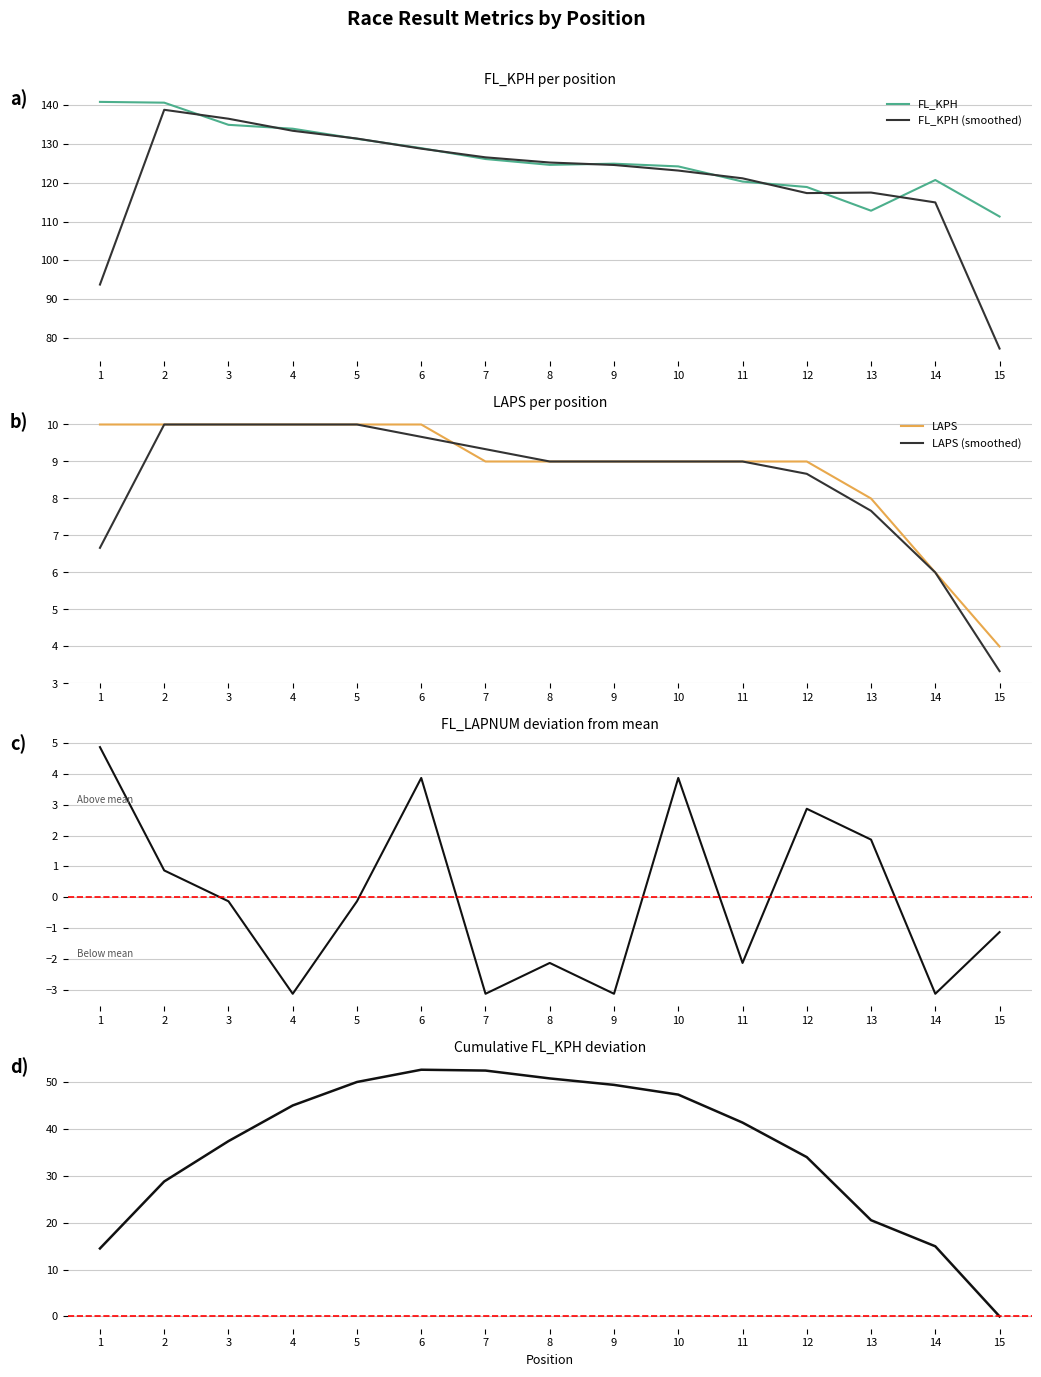

Where does the FL_KPH series first go above 124?

1